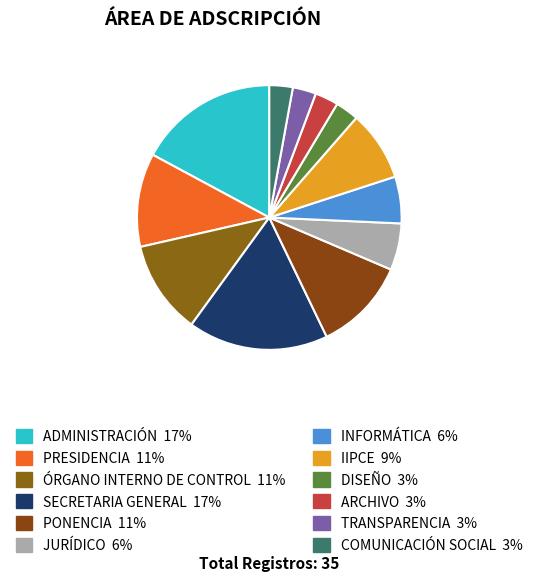

To the nearest percent, what portion does PONENCIA represent?

11%